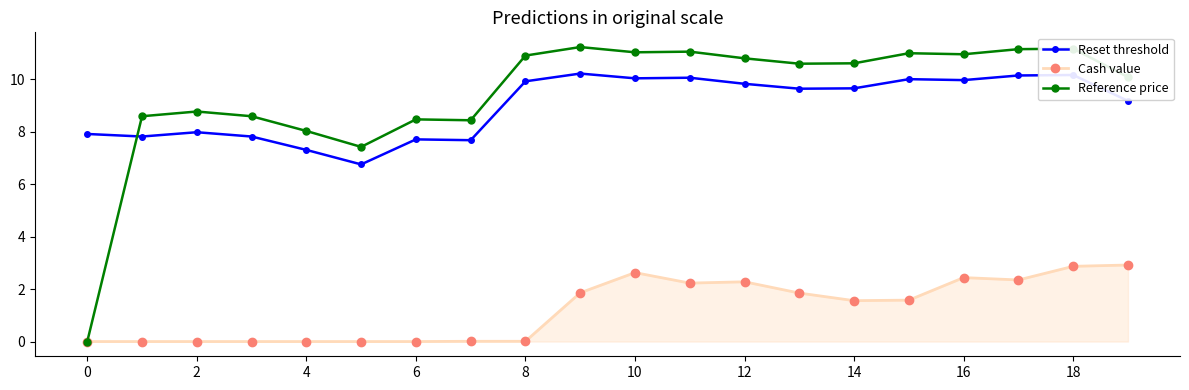

List the series in order of their peak value, lowest first.

Cash value, Reset threshold, Reference price